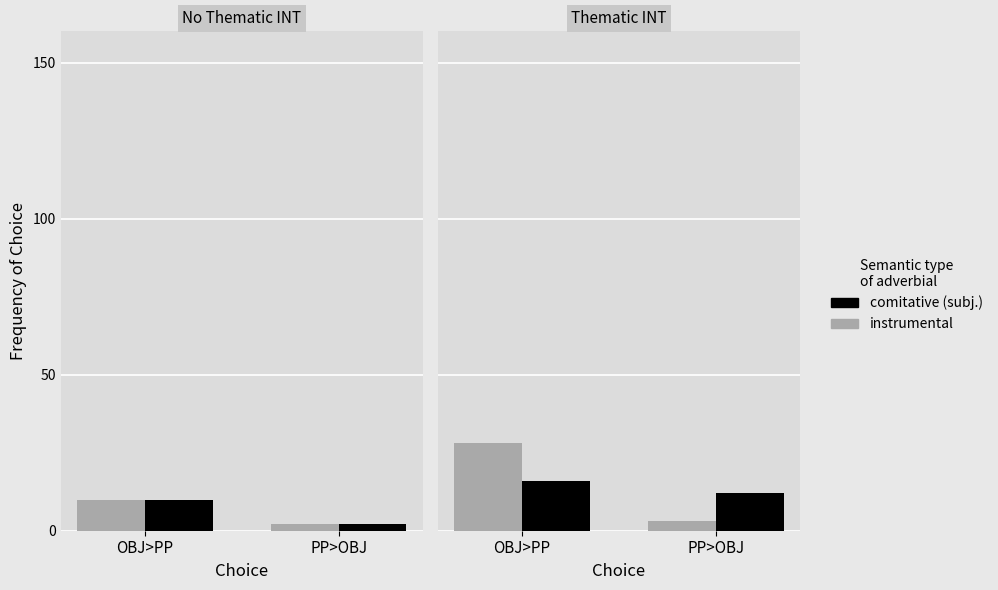

Count the instrumental values in the range 3 to 28.

2